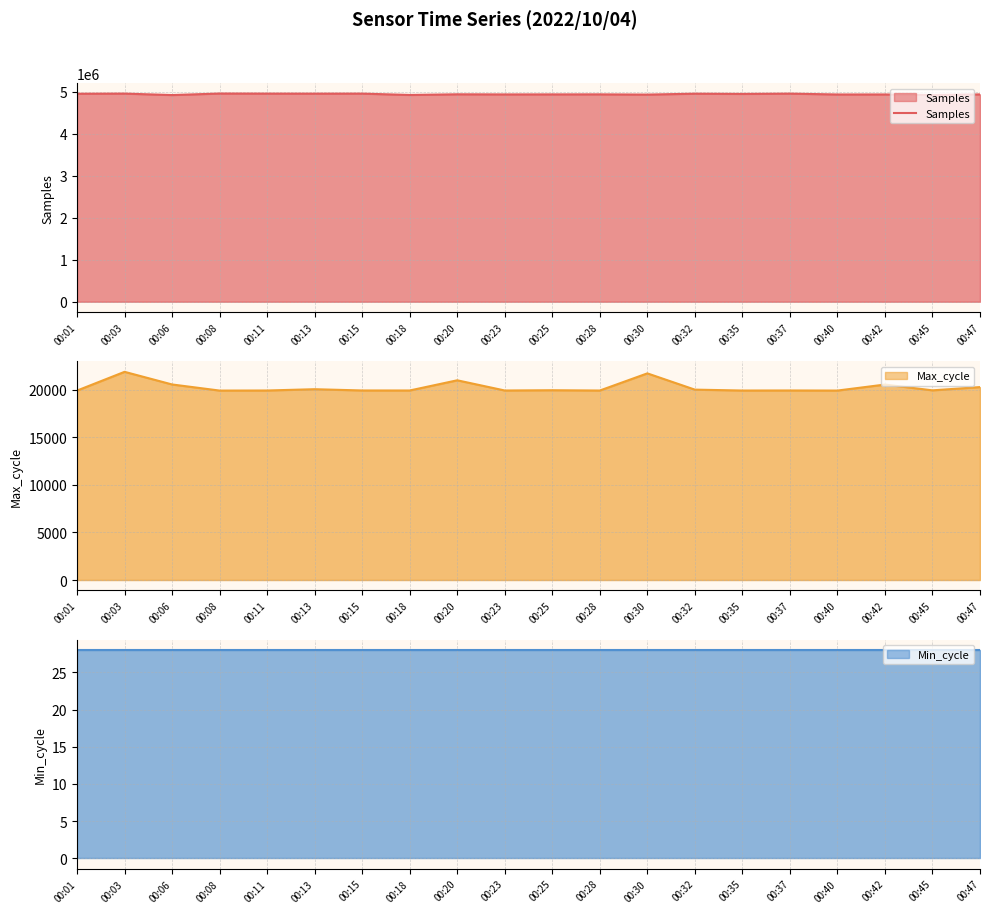

How many values are below 4938872?

10